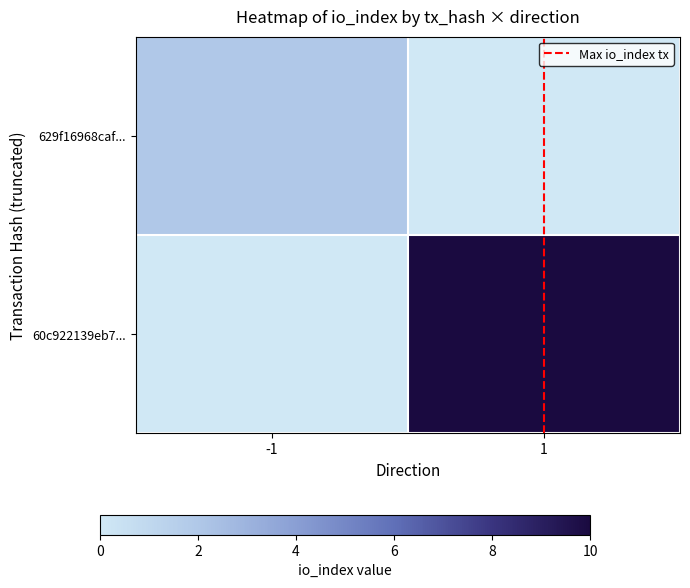

Reading left to right, what are all the values shown in this chart?

629f16968caf...: -1=2	1=0
60c922139eb7...: -1=0	1=10